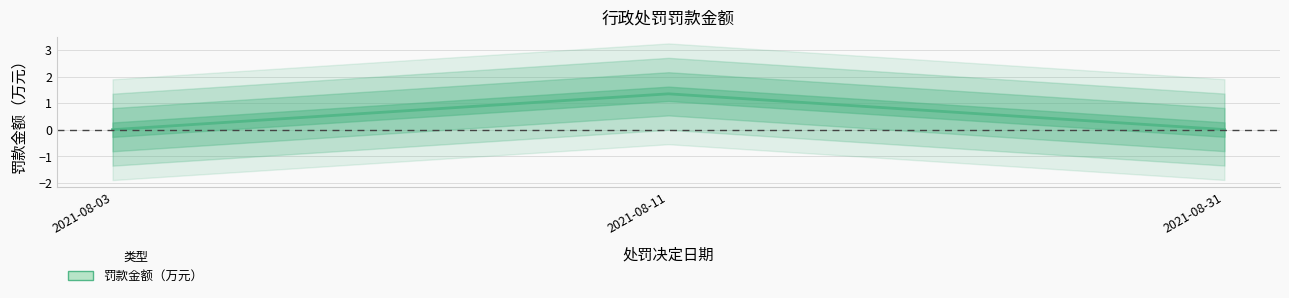

Does the chart have visible grid lines?

Yes